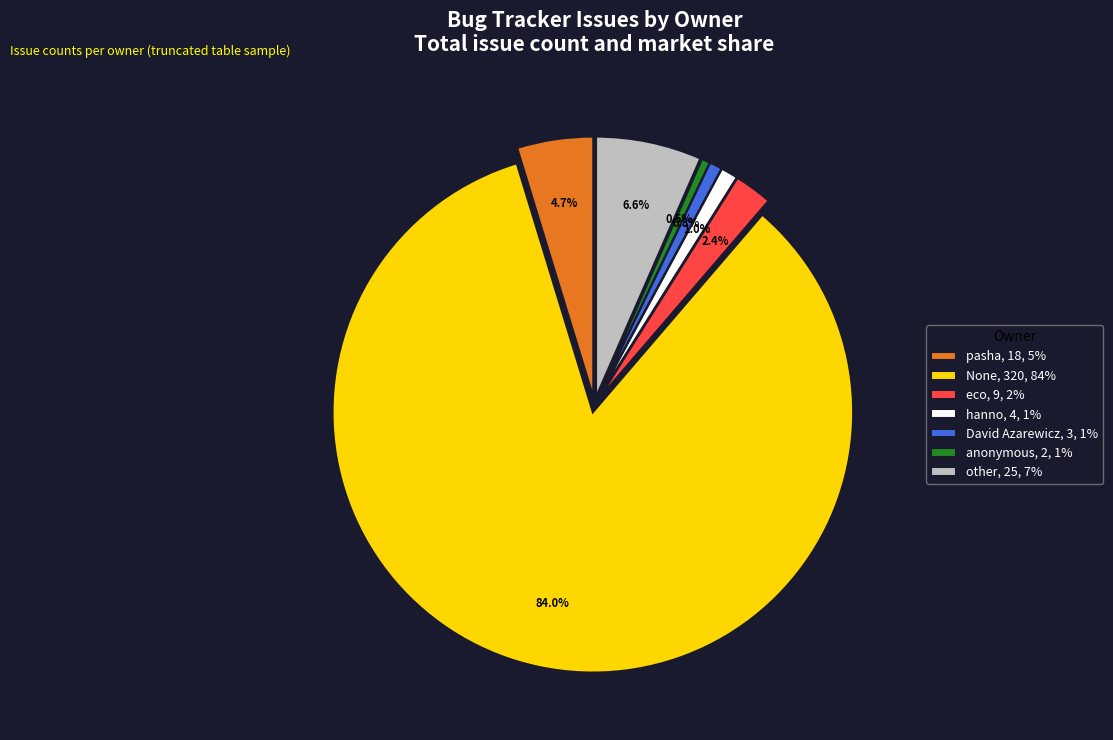

To the nearest percent, what percentage of the pie is David Azarewicz?

1%